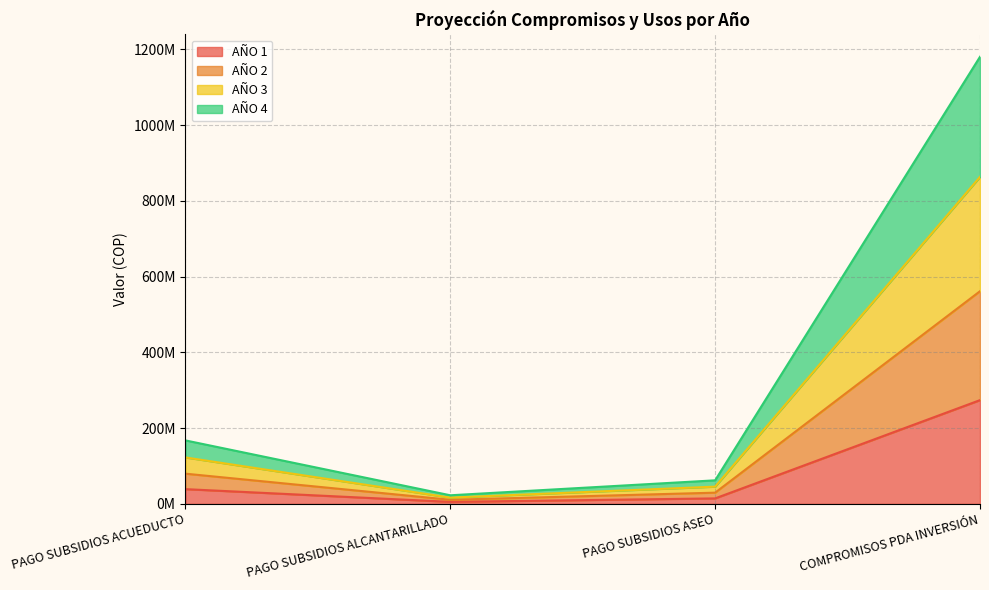

Count the number of data series in this chart.

4